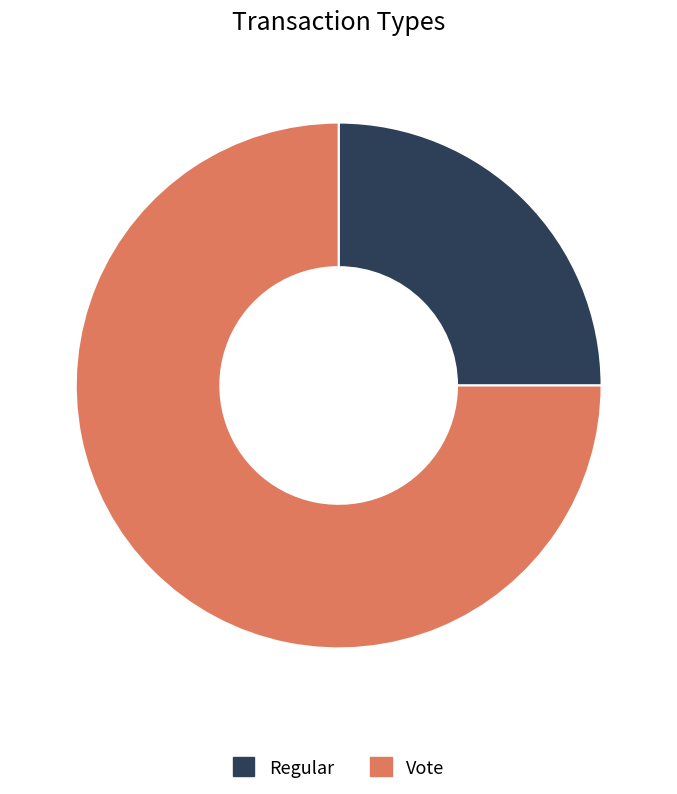

How many slices are in this pie chart?

2